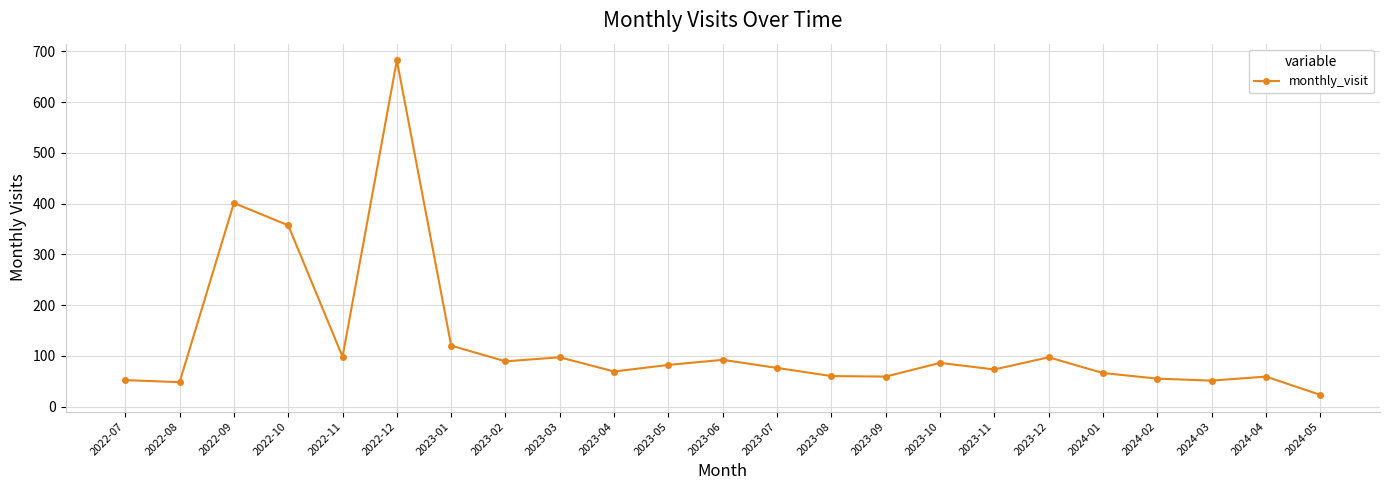

At which category does the data reach its first local peak?

2022-09